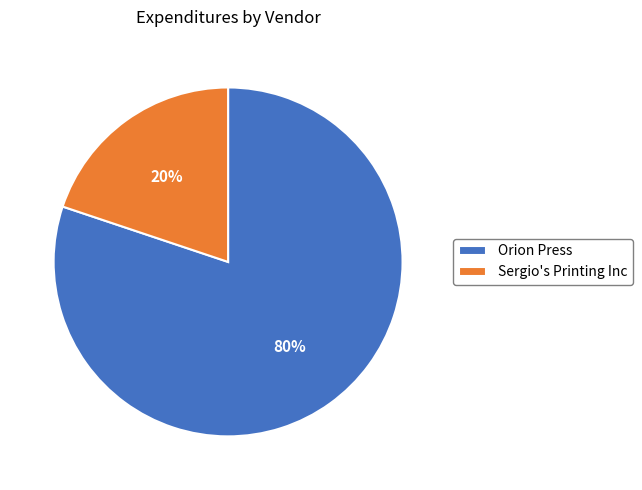

Rank the categories by value from lowest to highest.

Sergio's Printing Inc, Orion Press